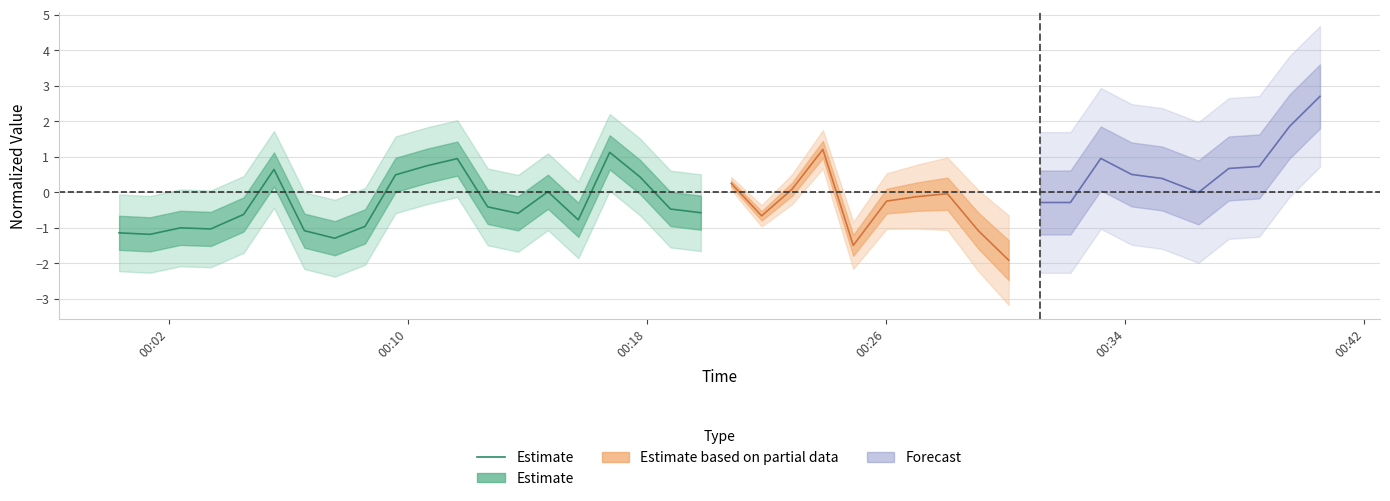

What is the difference between the maximum and minimum values?

2.4